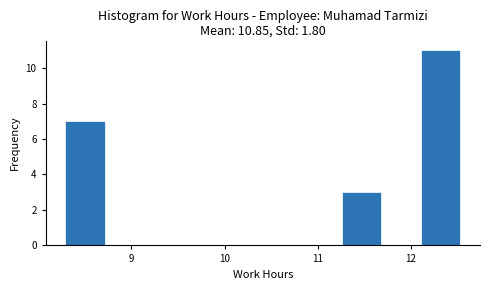

Reading left to right, transcribe this chart: for each bar, give the range it covers on the x-axis and its height. Neither the bar edges nor the heights are printed on the chart, so give them approximately, as read against the axes.

8.3 to 8.7: 7
8.7 to 9.1: 0
9.1 to 9.6: 0
9.6 to 10.0: 0
10.0 to 10.4: 0
10.4 to 10.8: 0
10.8 to 11.3: 0
11.3 to 11.7: 3
11.7 to 12.1: 0
12.1 to 12.5: 11